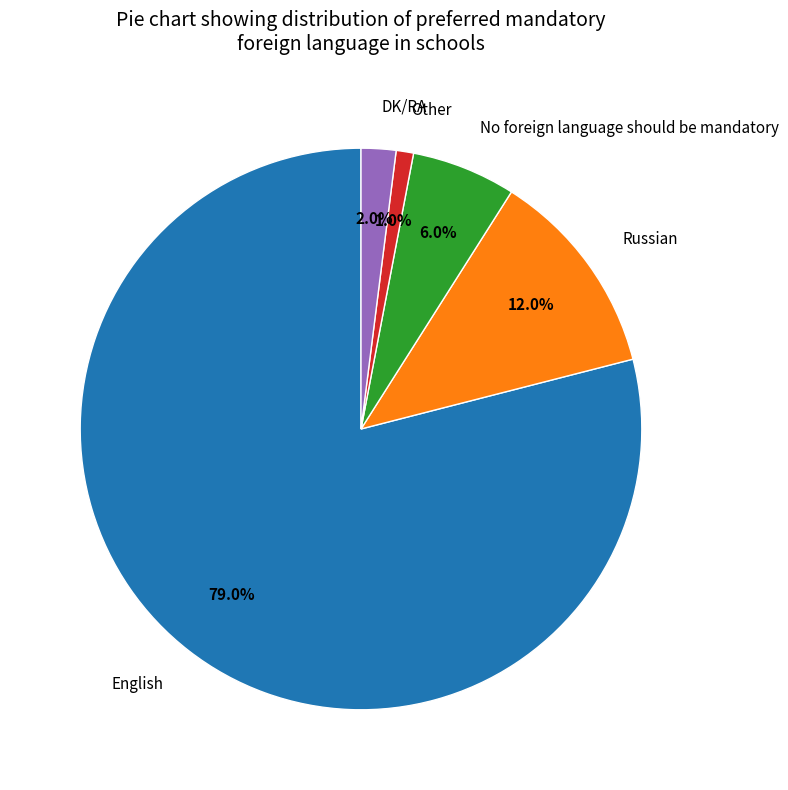

What is the majority slice?

English